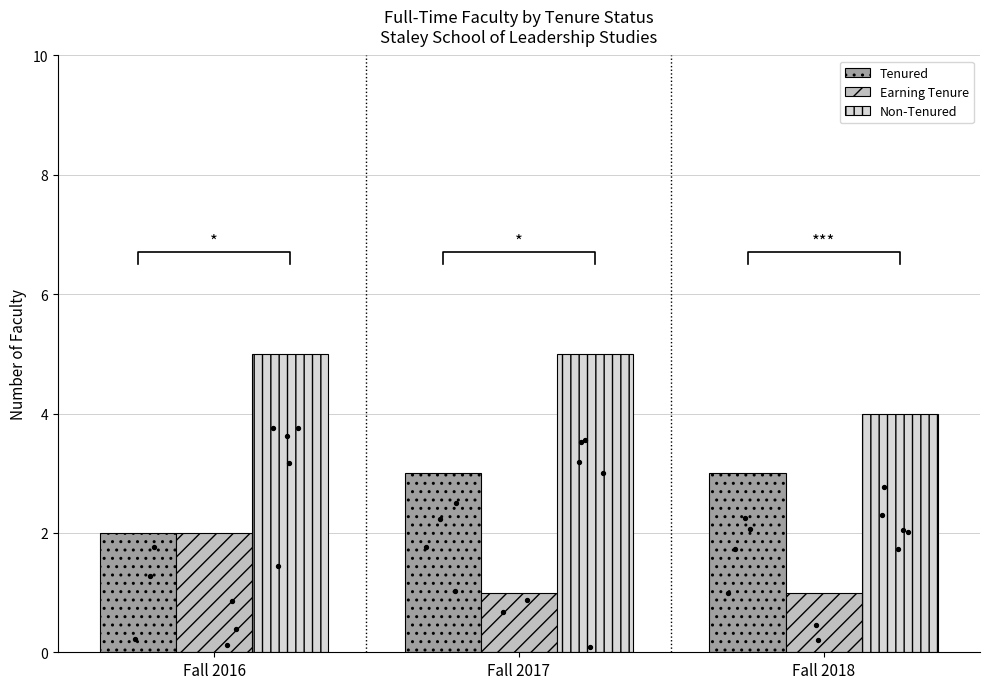

Which series has the widest spread of Y values?

Tenured